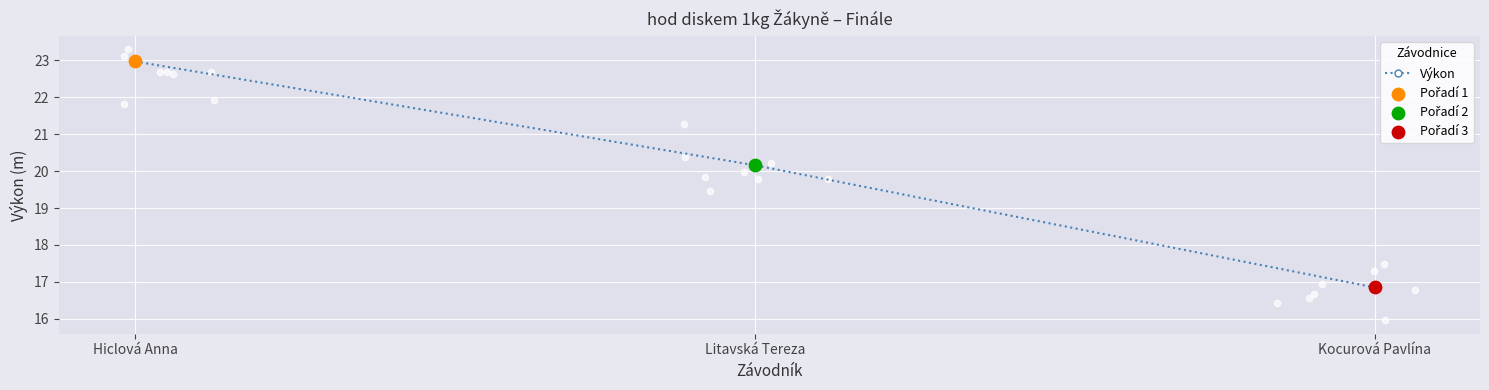

What is the ratio of the value at Kocurová Pavlína to the value at Hiclová Anna?

0.7